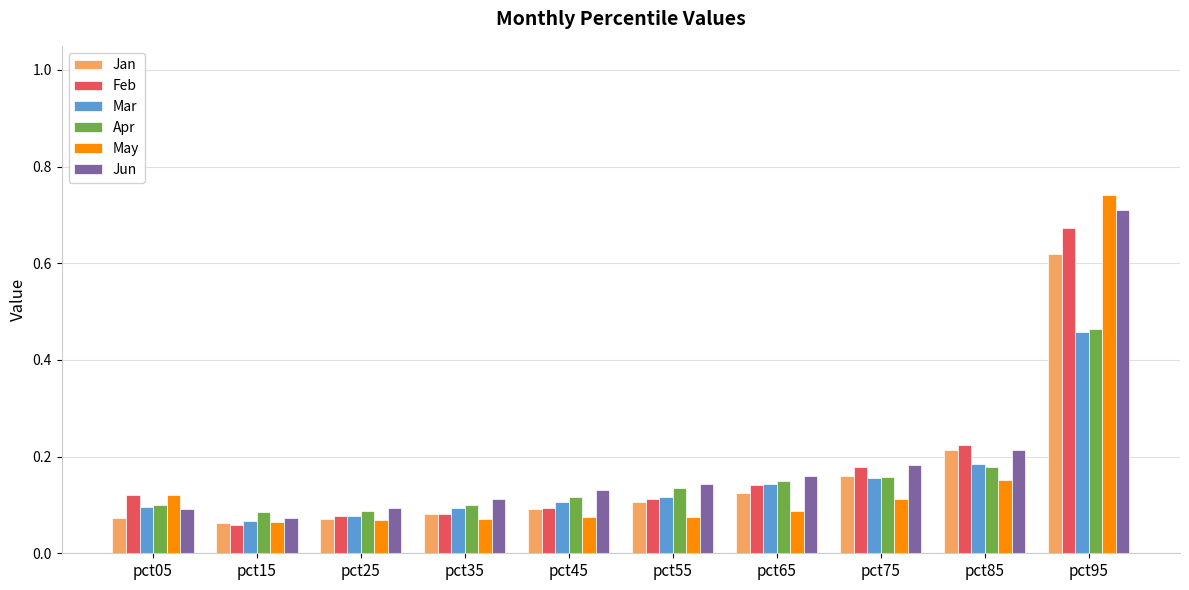

What are all the series names shown in the legend?

Jan, Feb, Mar, Apr, May, Jun